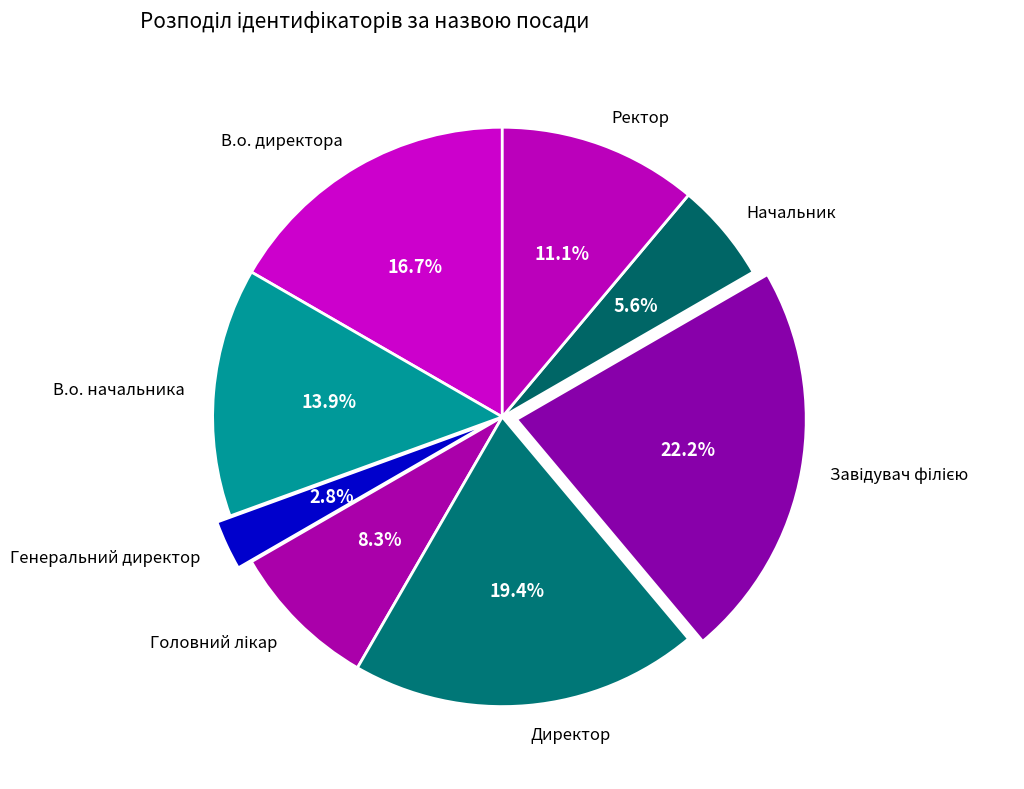

Is the sum of В.о. директора and Директор greater than half?

No